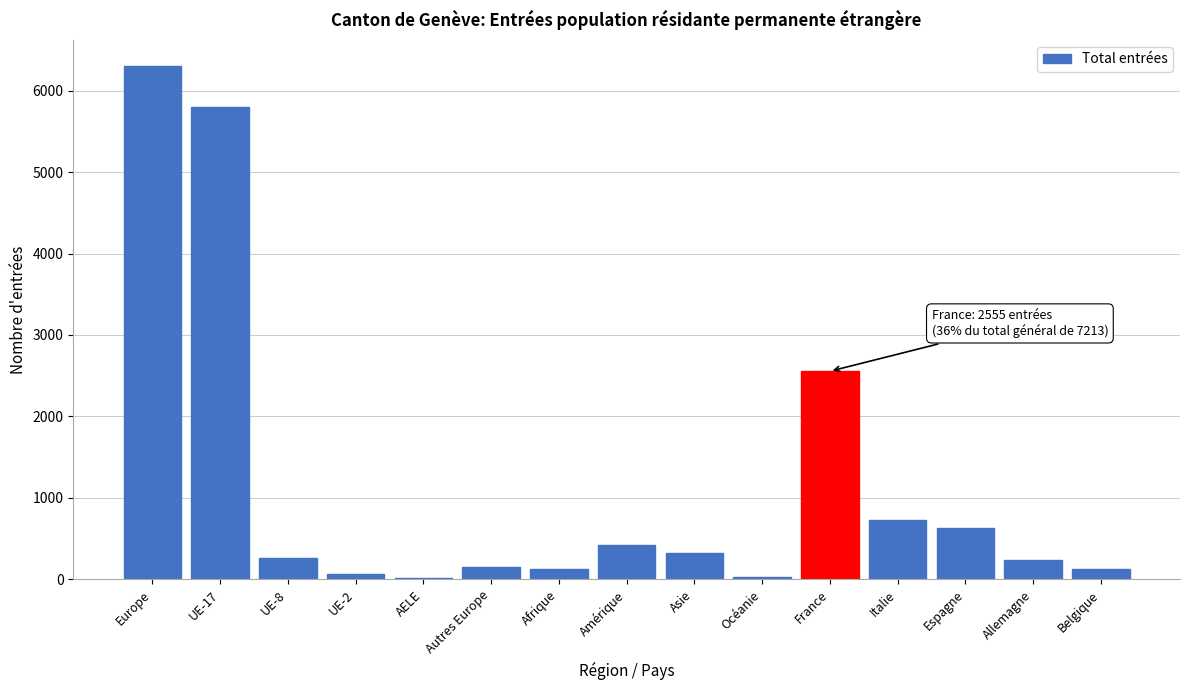

What is the greatest value displayed?

6306